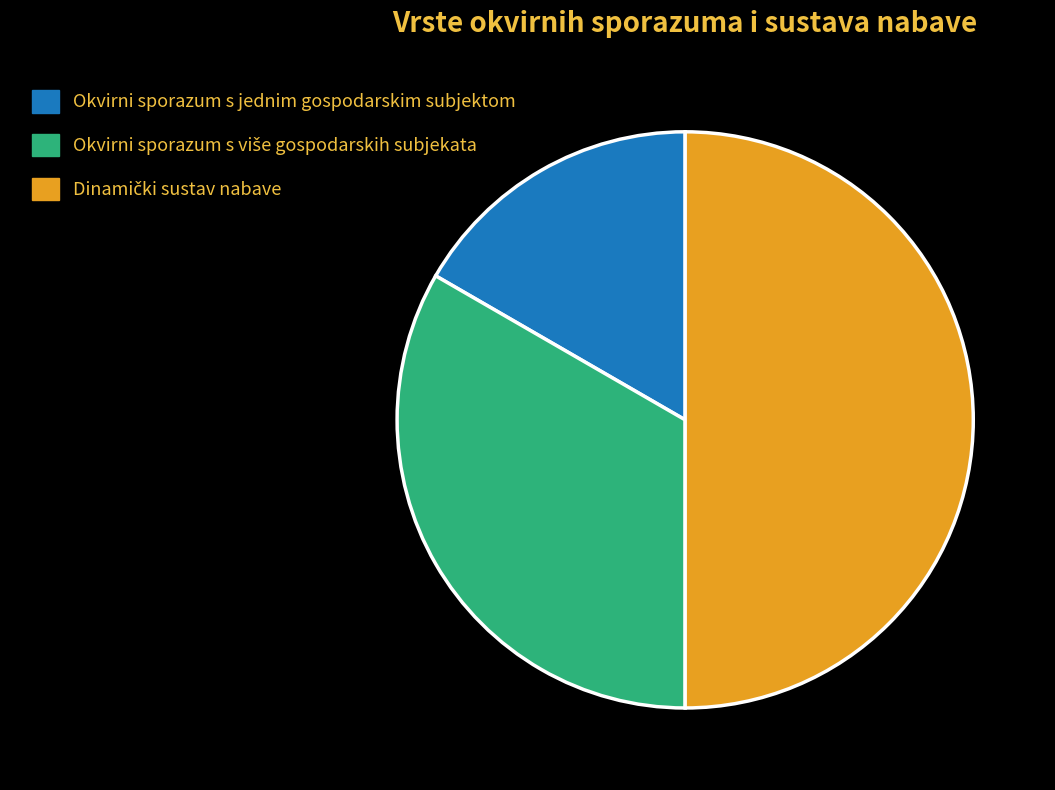

Which slice is the smallest?

Okvirni sporazum s jednim gospodarskim subjektom